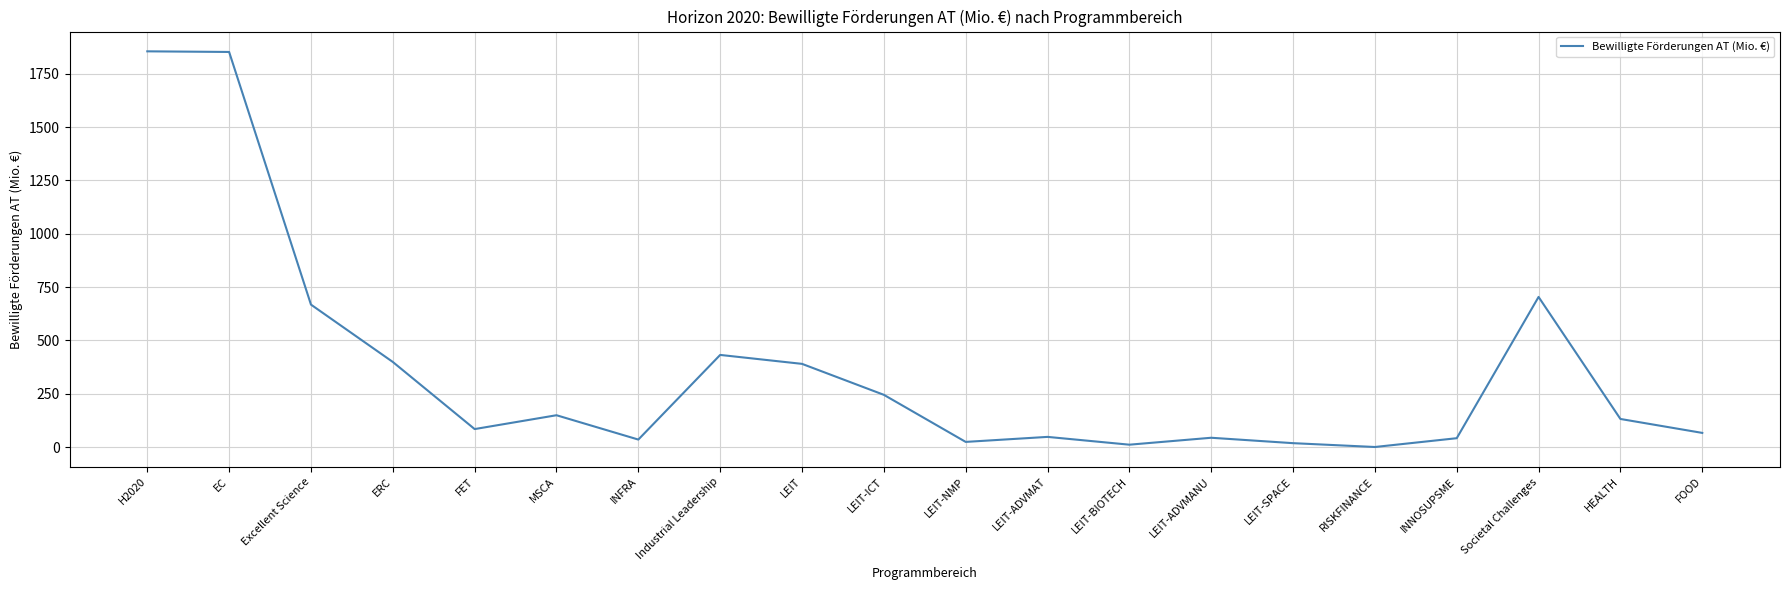

Is it true that the value at H2020 is 3082.9?

False